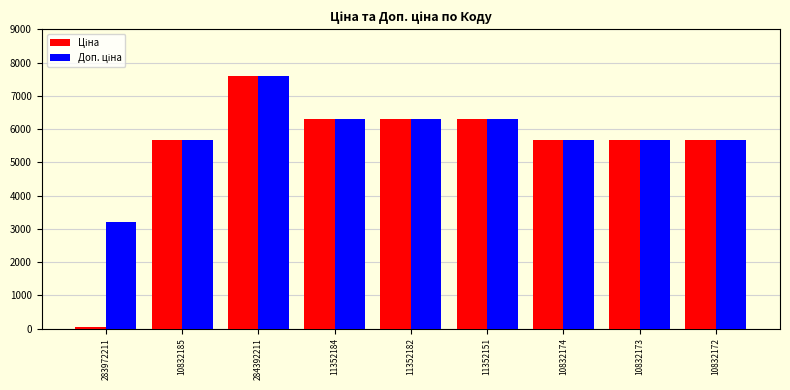

Which label corresponds to the smallest value in the chart?

283972211